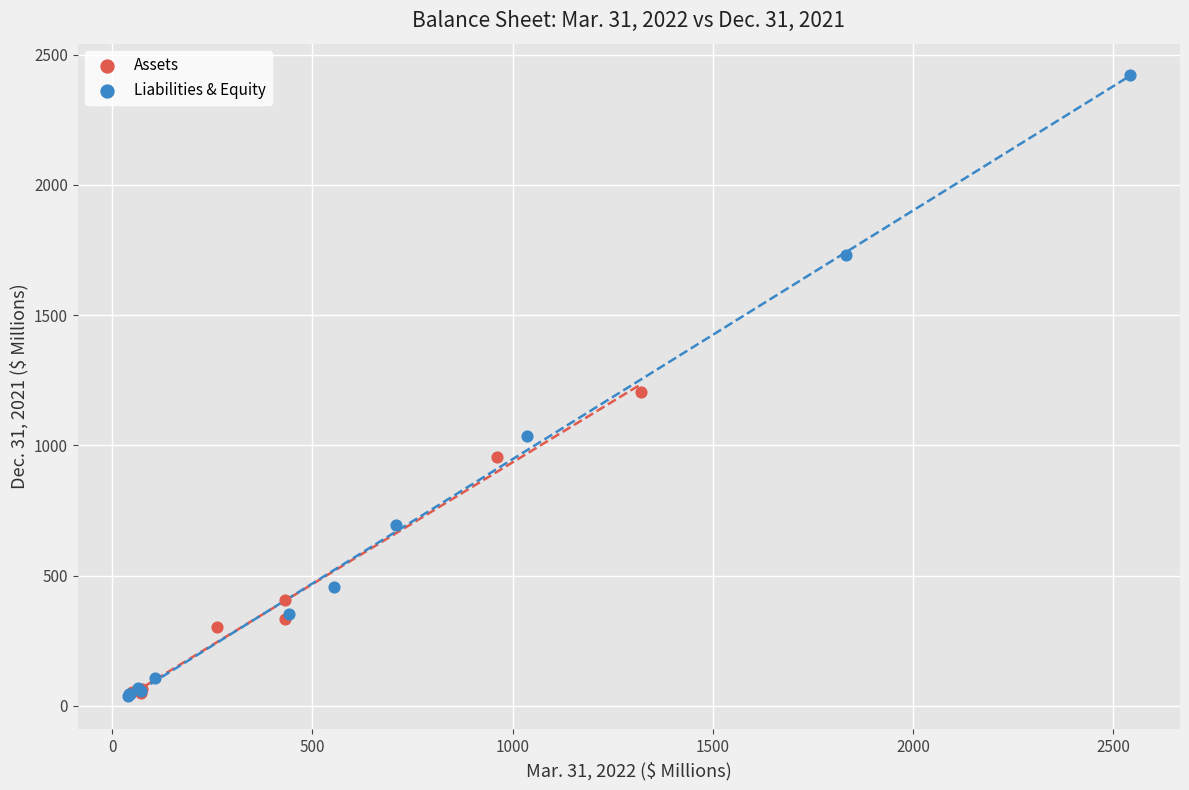

Which series contains the highest Y value?

Liabilities & Equity